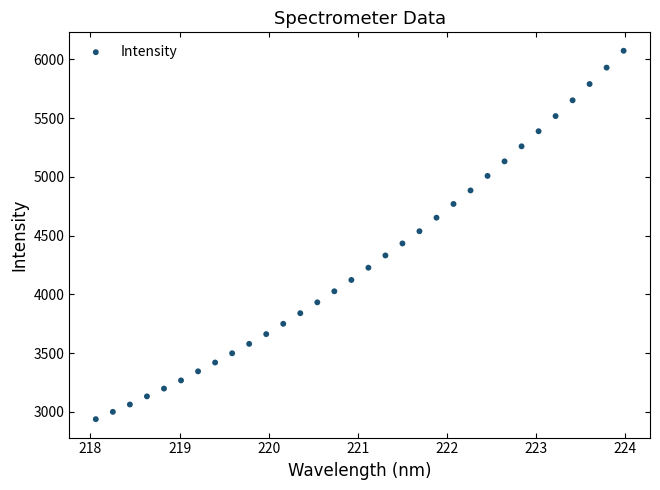

What is the range of Y values (max minus min)?

3137.3